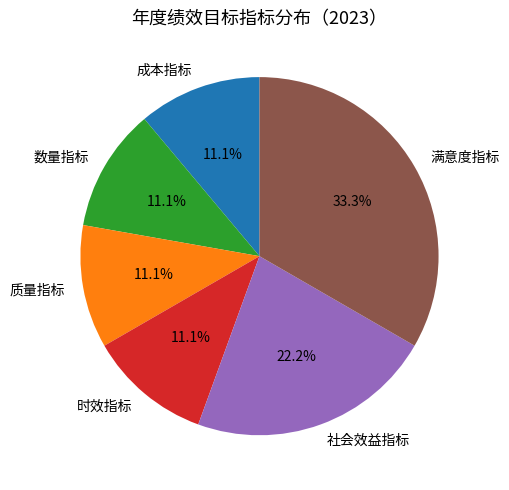

How many segments does this pie chart have?

6